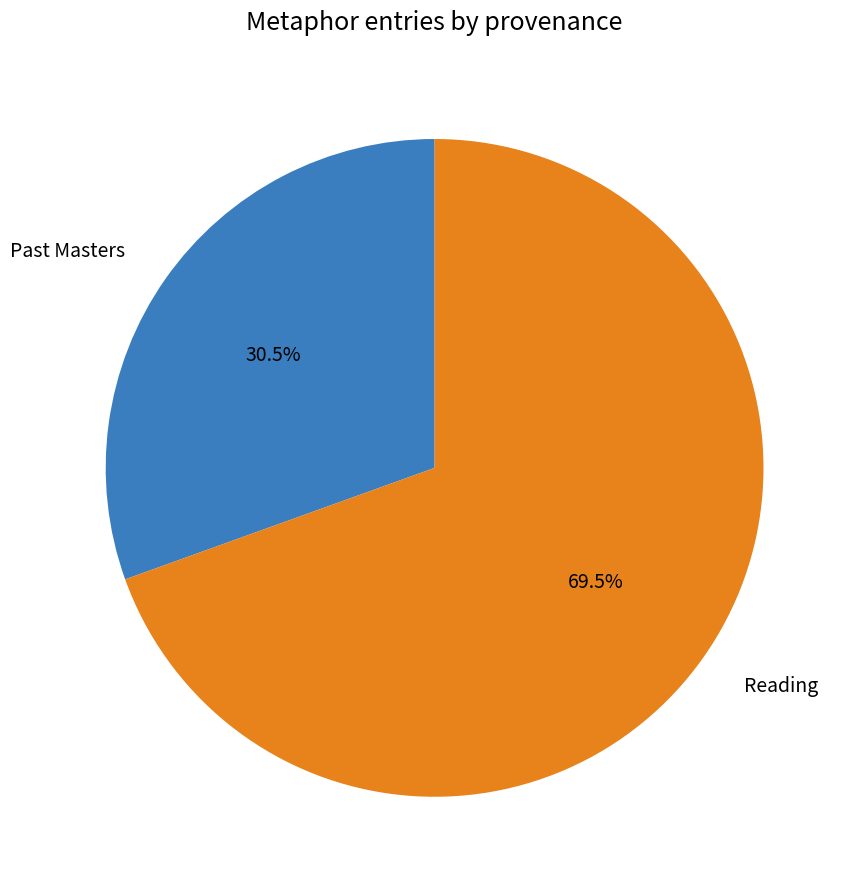

How many segments does this pie chart have?

2